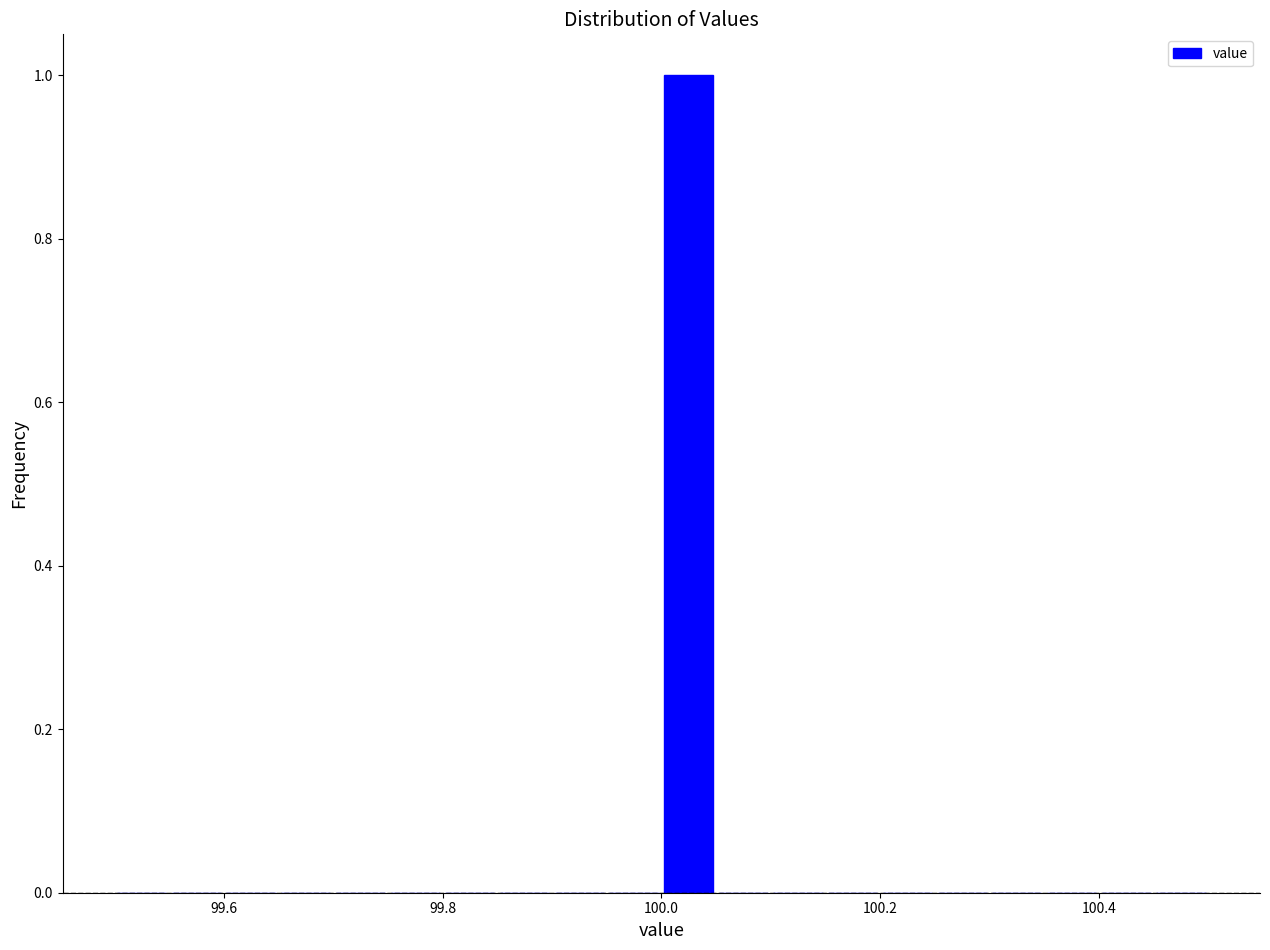

Around what value on the x-axis is the tallest bar? Give the approximate position of its centre, as read against the axis.

100.02